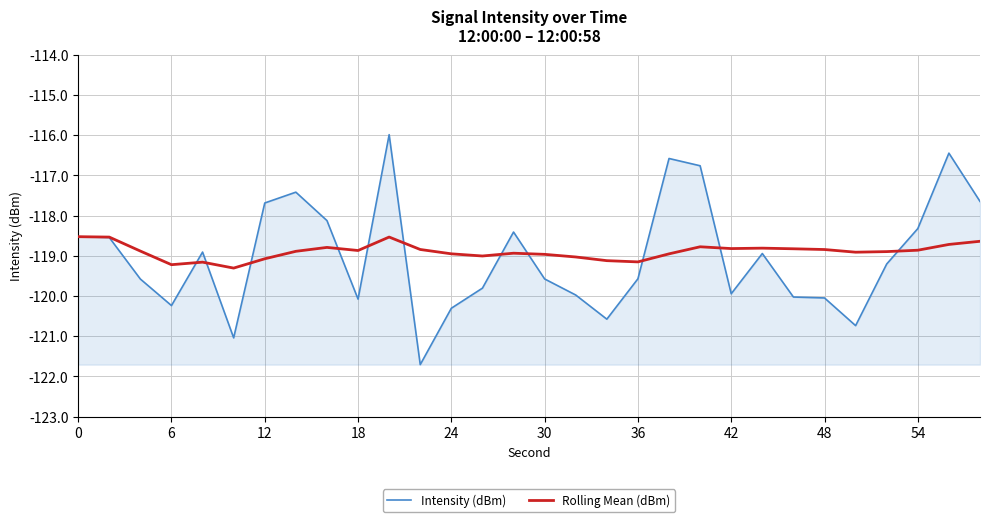

Which series has the largest range (max minus min)?

Intensity (dBm)